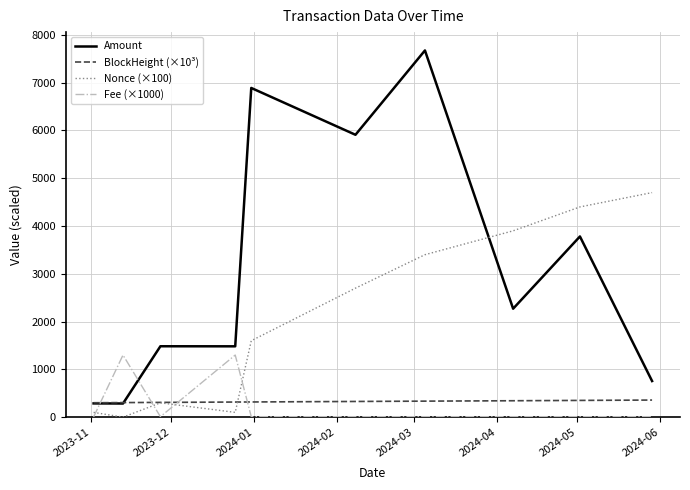

What are all the series names shown in the legend?

Amount, BlockHeight (×10³), Nonce (×100), Fee (×1000)